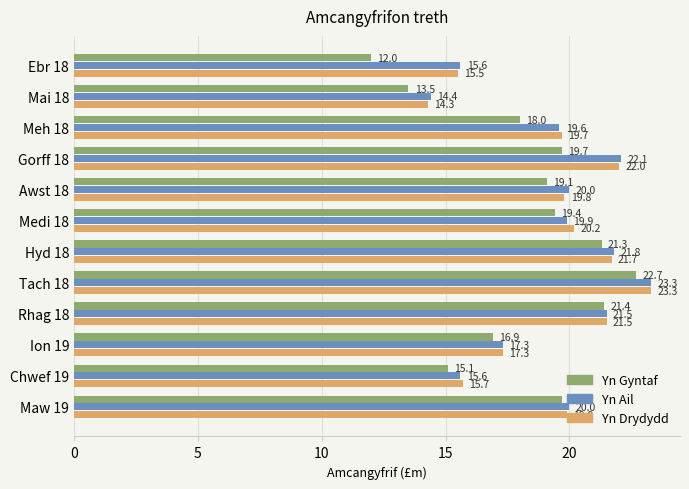

Which series has the largest range (max minus min)?

Yn Gyntaf